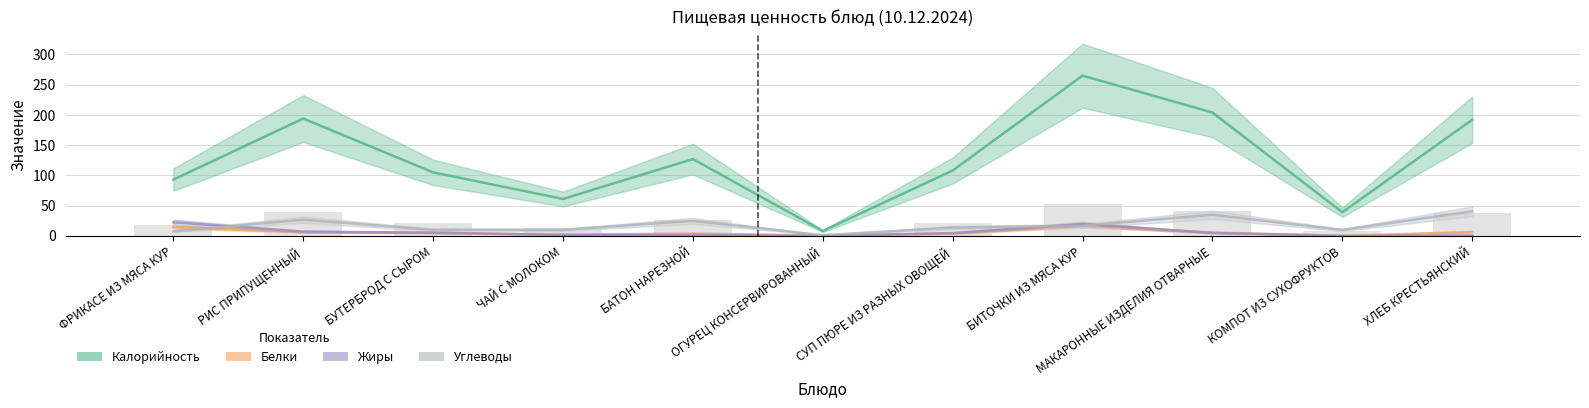

What is the greatest value displayed?

265.0